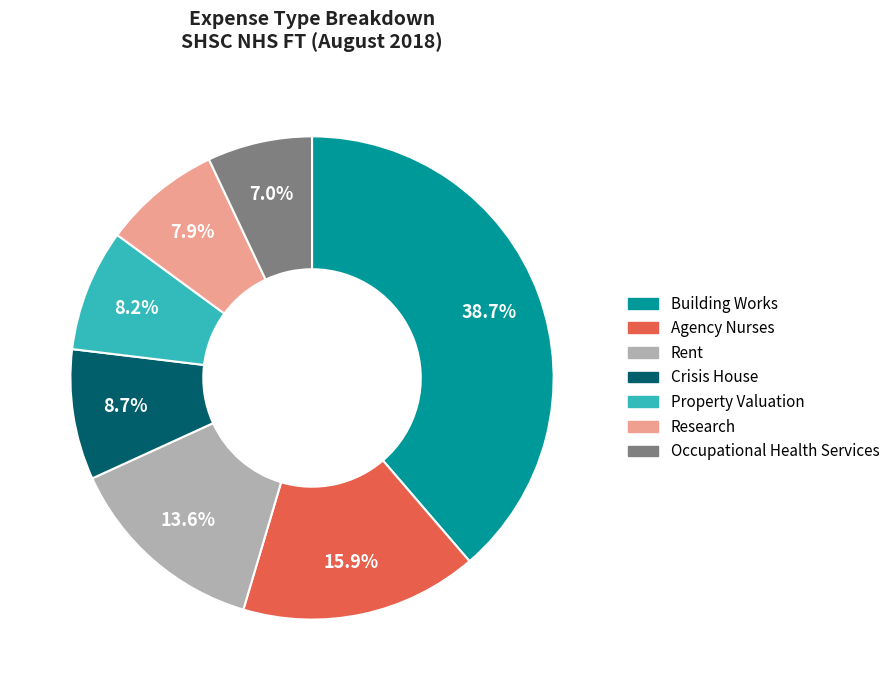

Is Research the majority of the pie?

No